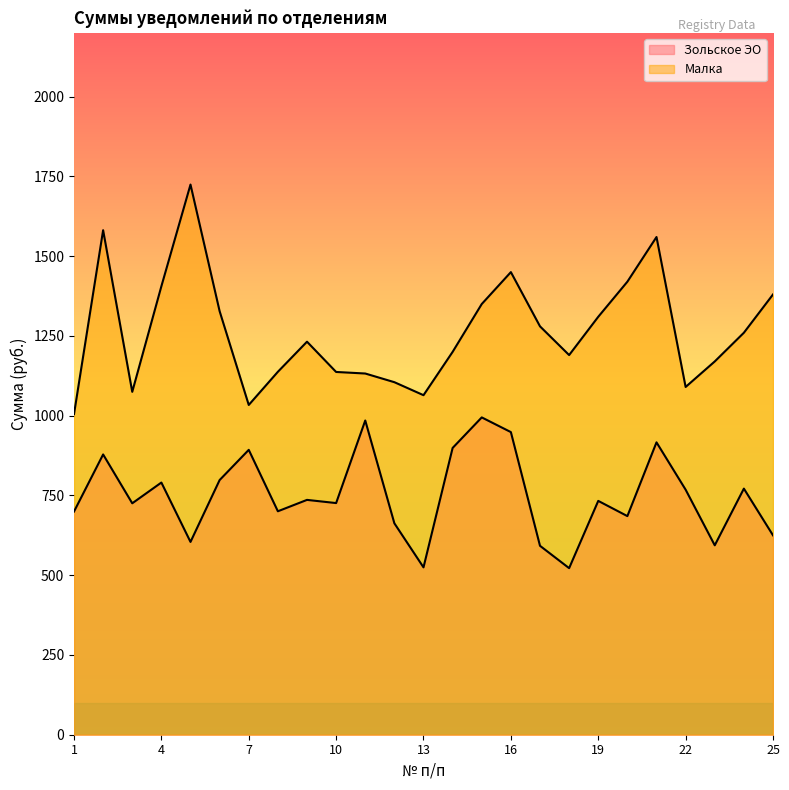

What is the difference between the second highest and second lowest values in the Малка series?

547.7